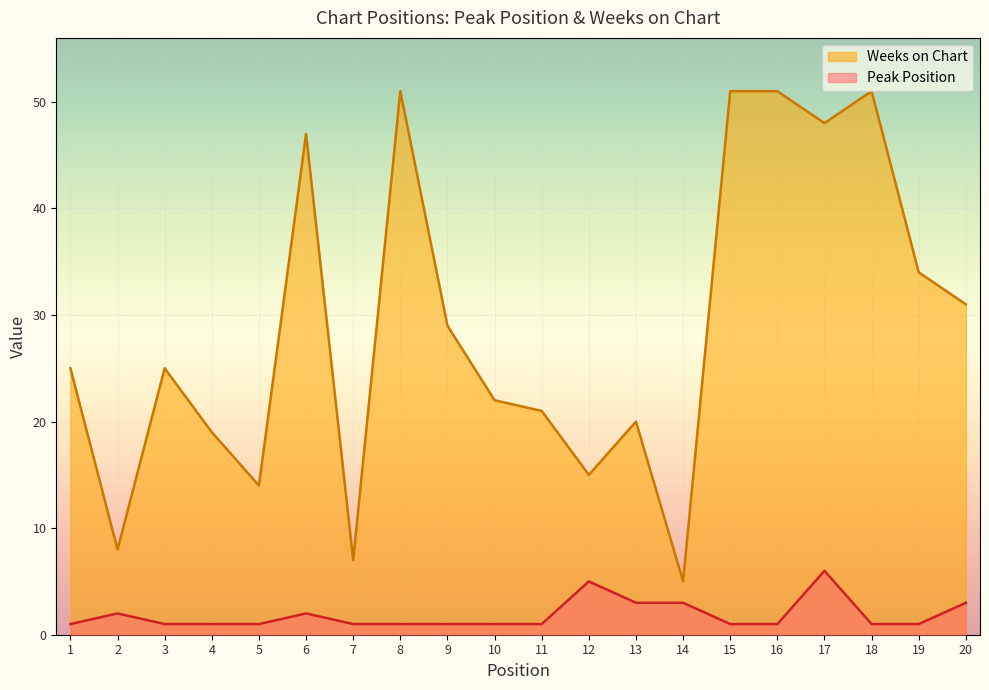

Which series has the largest total across all categories?

Weeks on Chart